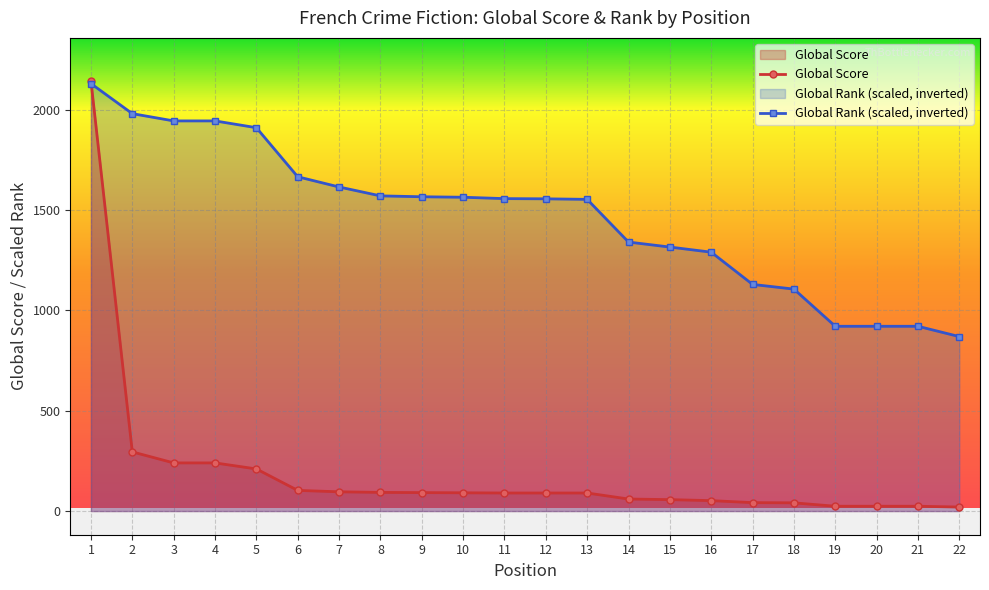

What is the value of the Global Rank point at the 17th from the left?

1129.7